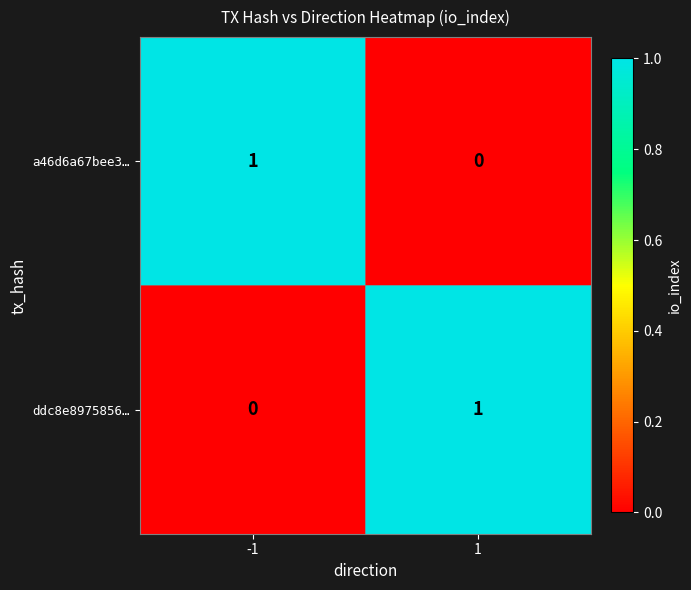

Is it true that ddc8e8975856… equals 1 at 1?

True